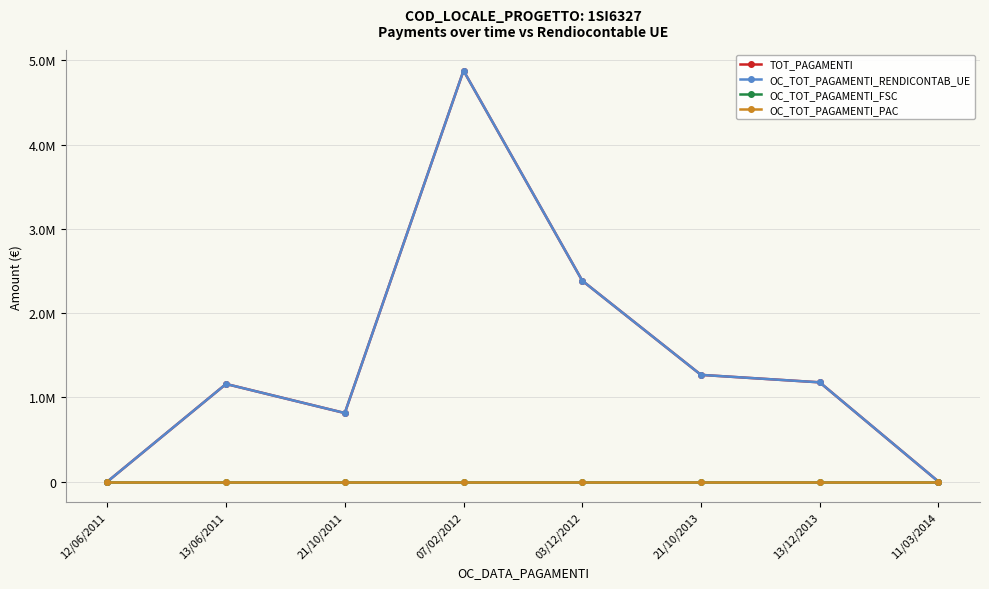

Where is the first local maximum for TOT_PAGAMENTI?

13/06/2011